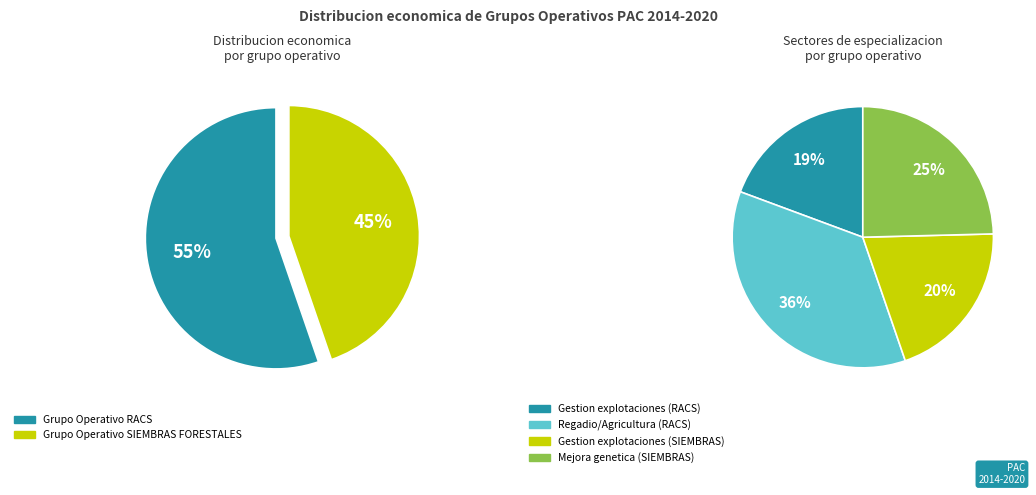

Which slice is the smallest?

Grupo Operativo SIEMBRAS FORESTALES